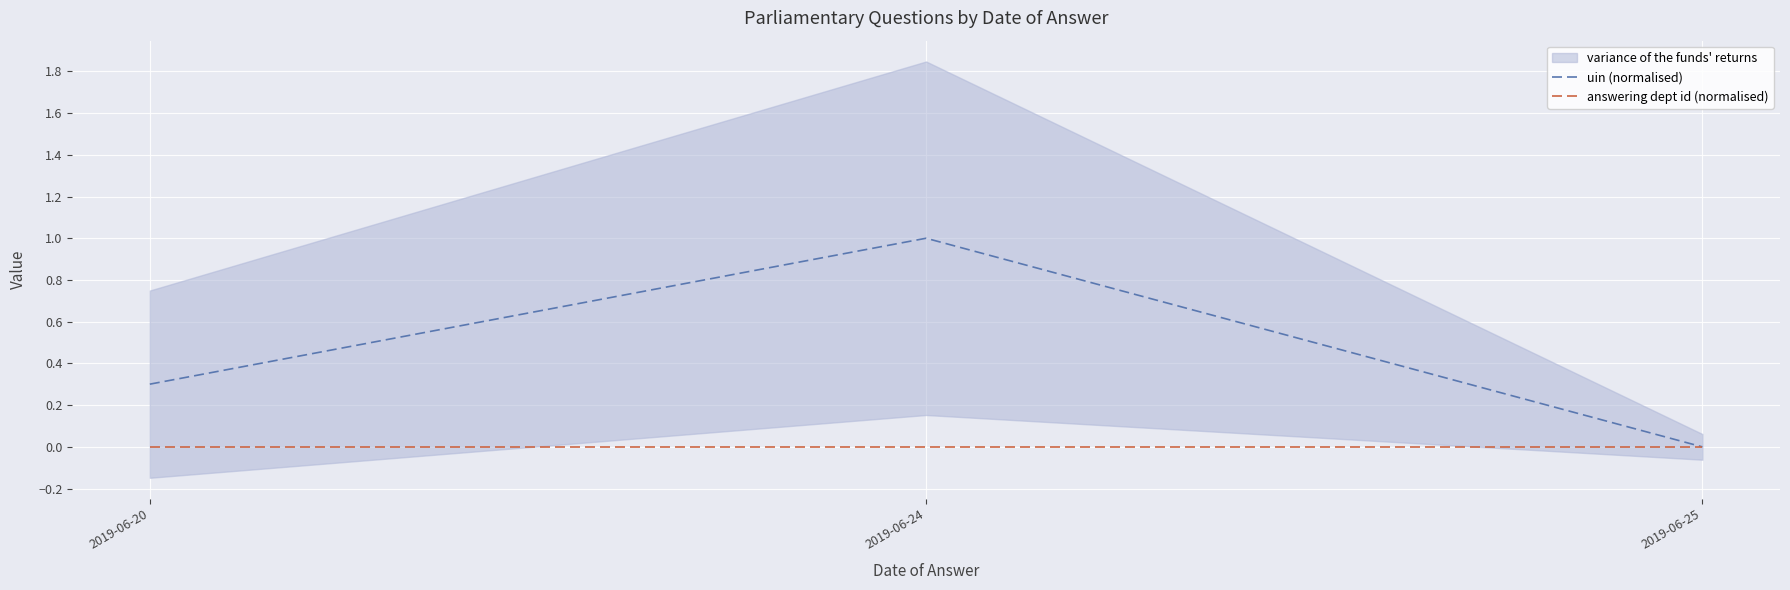

The value of uin (normalised) at 2019-06-20 is 0.3. True or false?

True